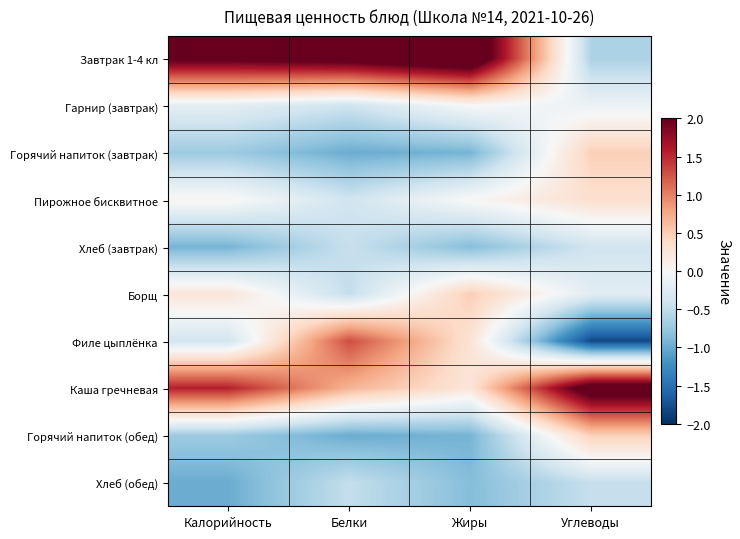

Count the number of categories in the chart.

4